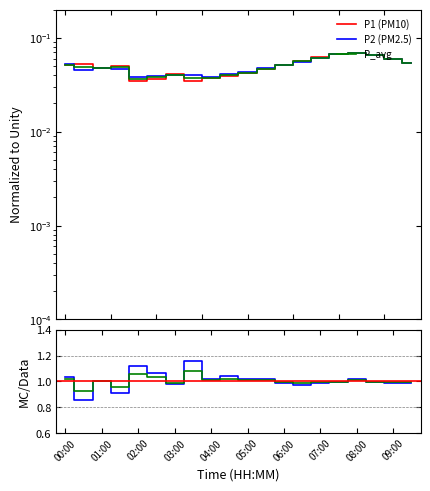

At which category is the sum across all series the highest?

08:00